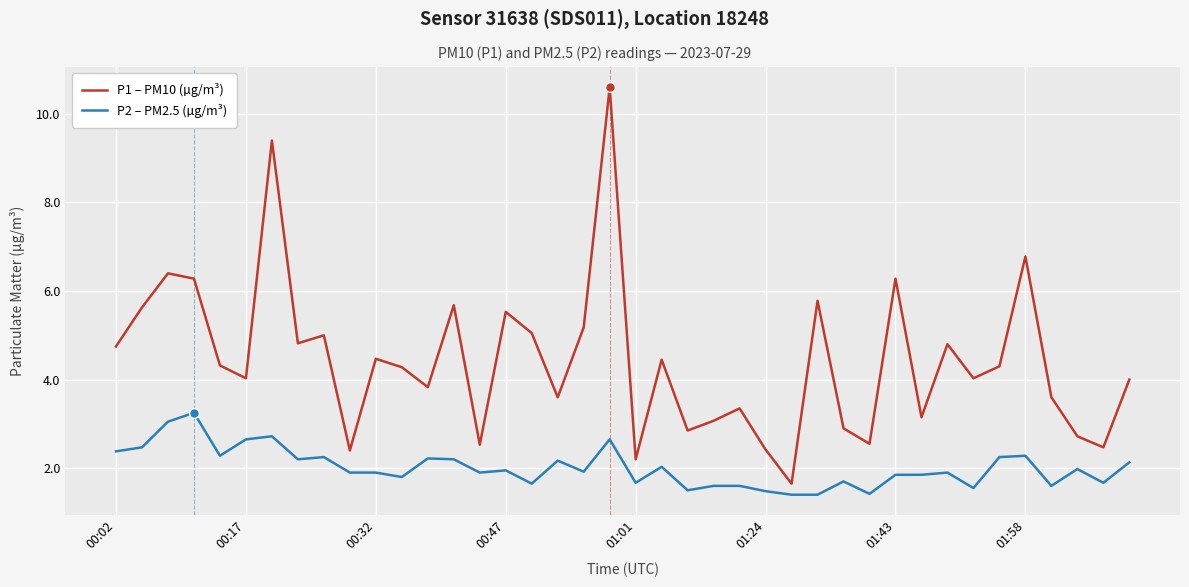

Which series has the widest spread of values?

P1 – PM10 (µg/m³)